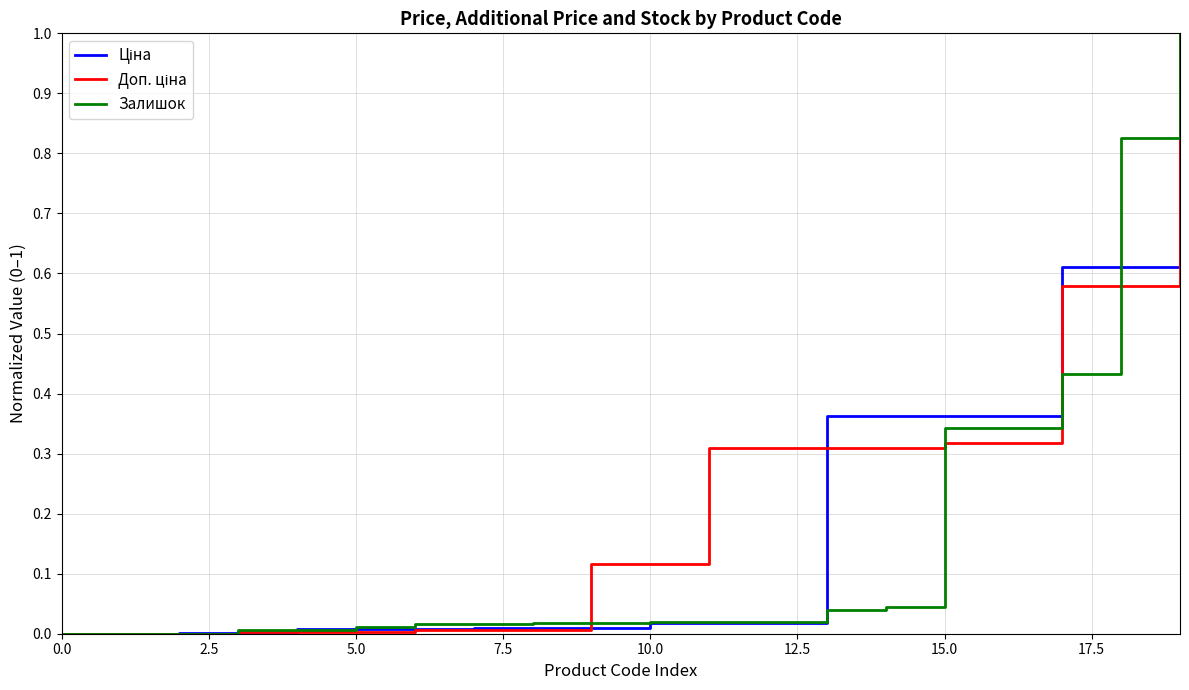

What is the maximum value for Залишок?

1.0